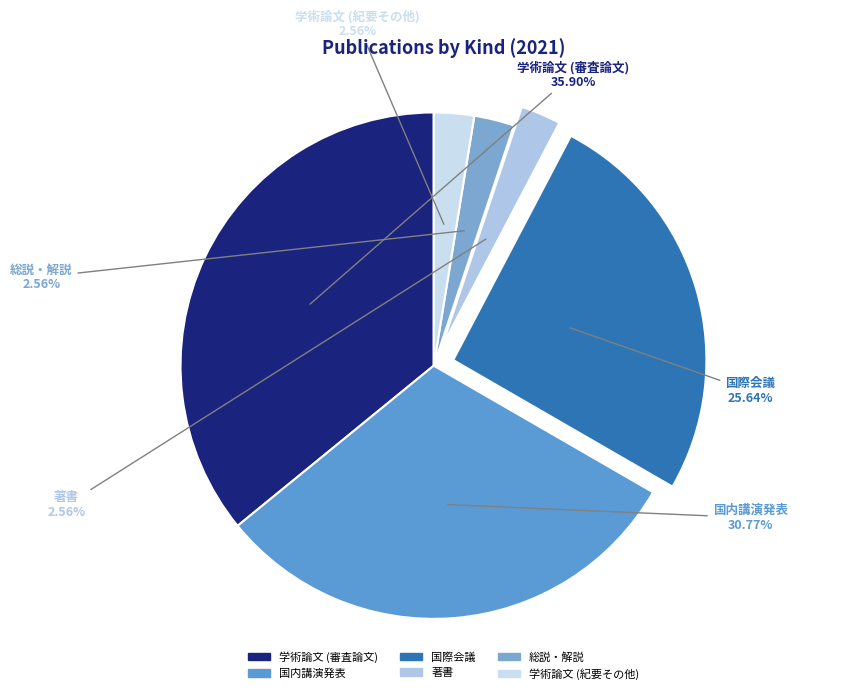

How many segments does this pie chart have?

6